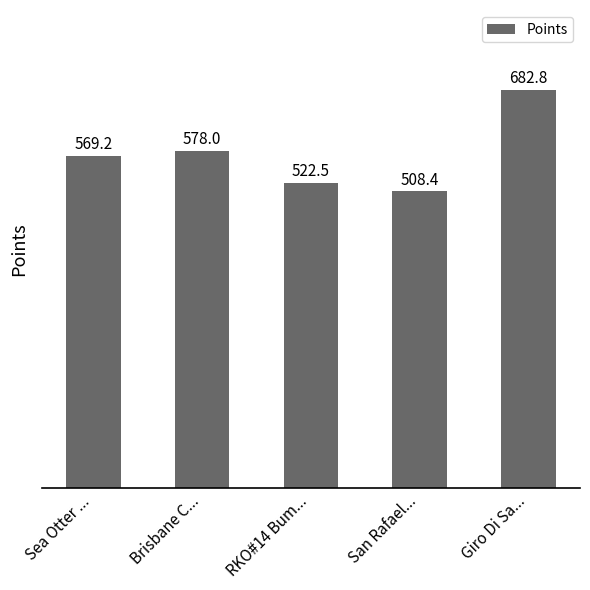

What is the average value?

572.2